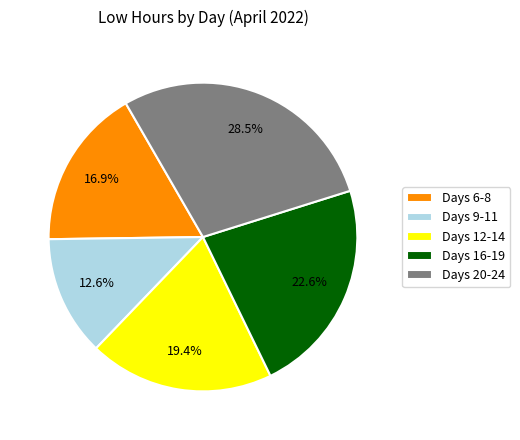

How many segments does this pie chart have?

5